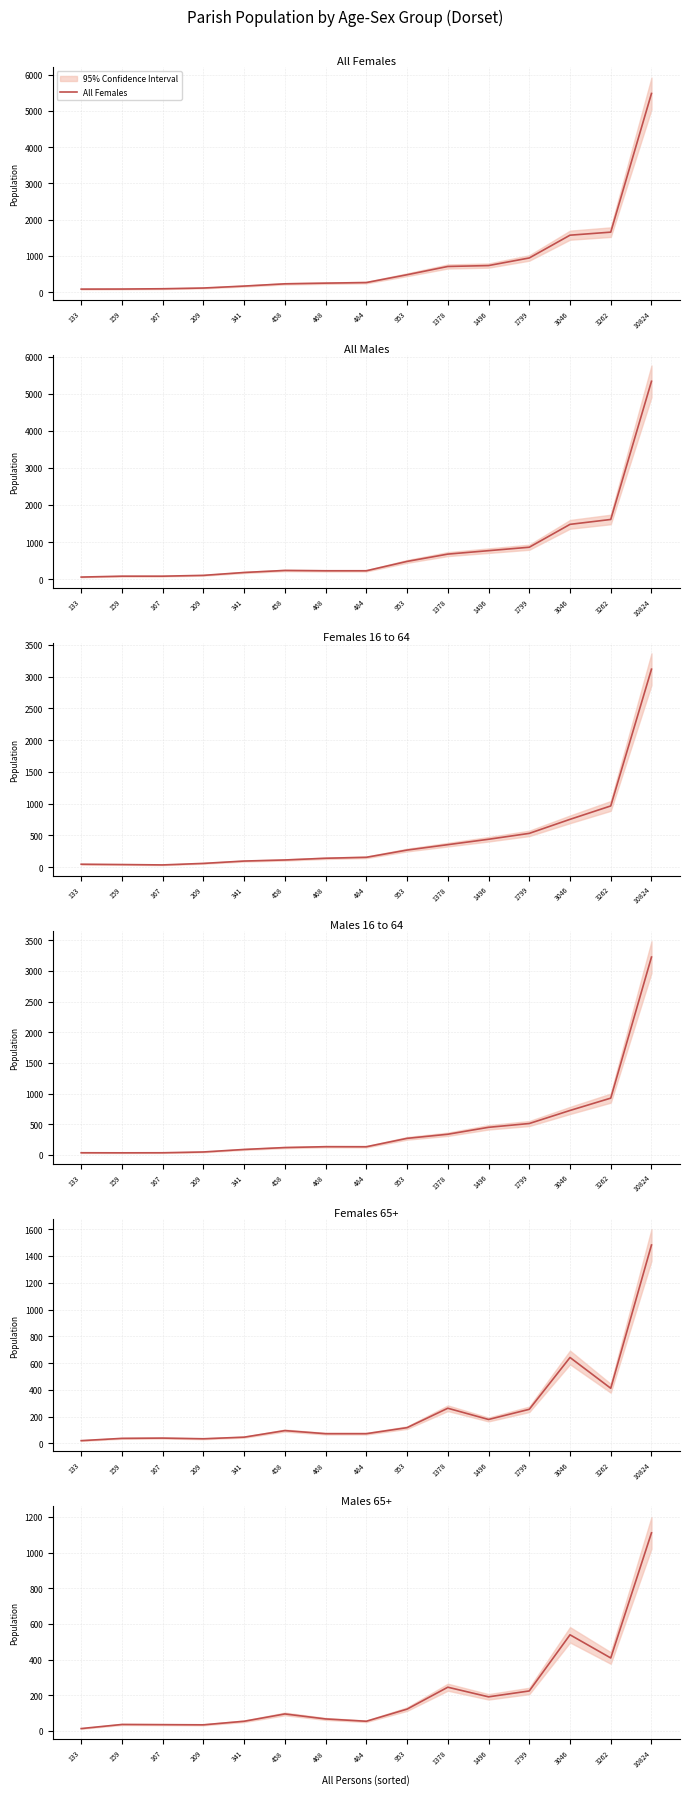

The value of All Females at 953 is 477. True or false?

True